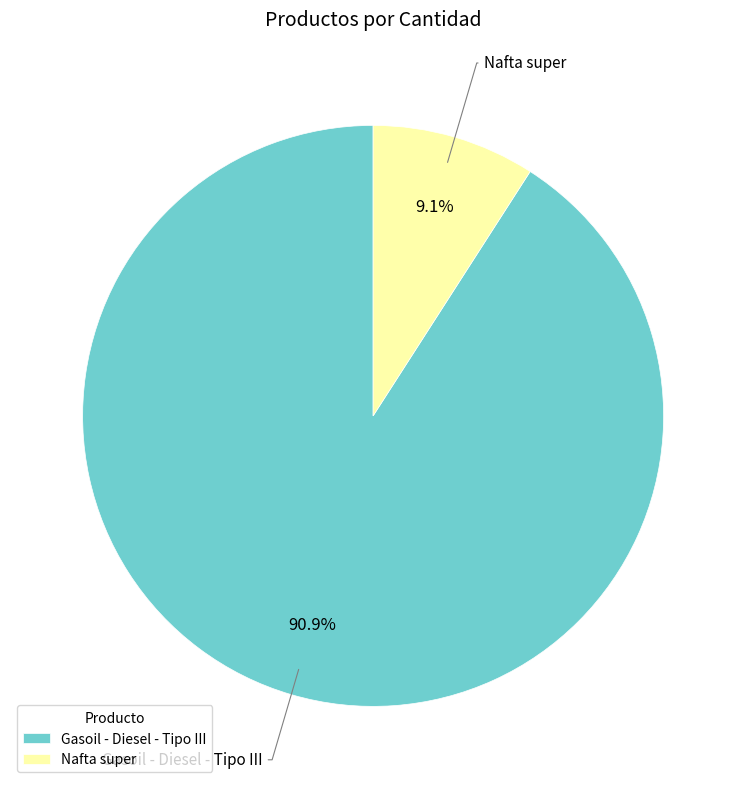

Count the number of slices in the pie.

2